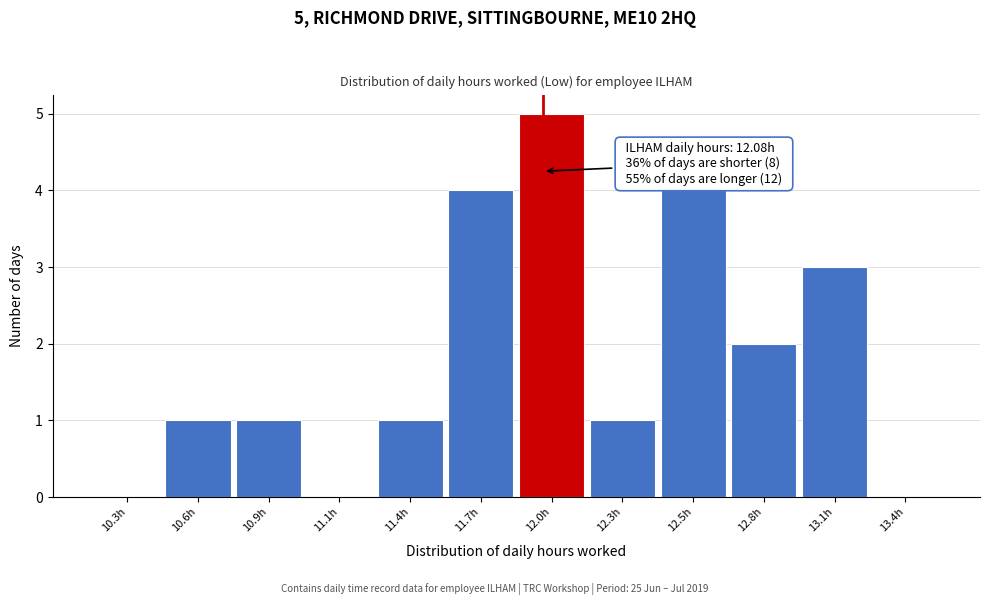

Reading right to left, extract all data points from this chart.

13.4h=0	13.1h=3	12.8h=2	12.5h=4	12.3h=1	12.0h=5	11.7h=4	11.4h=1	11.1h=0	10.9h=1	10.6h=1	10.3h=0